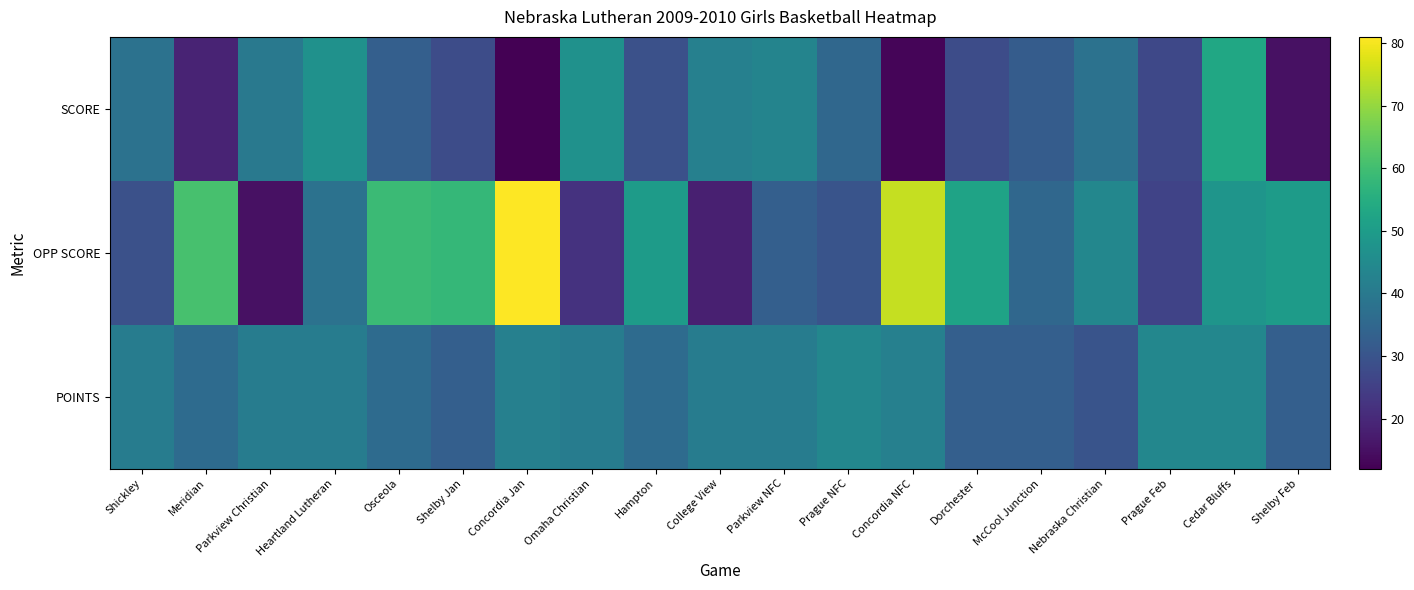

Rank the series by their maximum value, from lowest to highest.

POINTS, SCORE, OPP SCORE